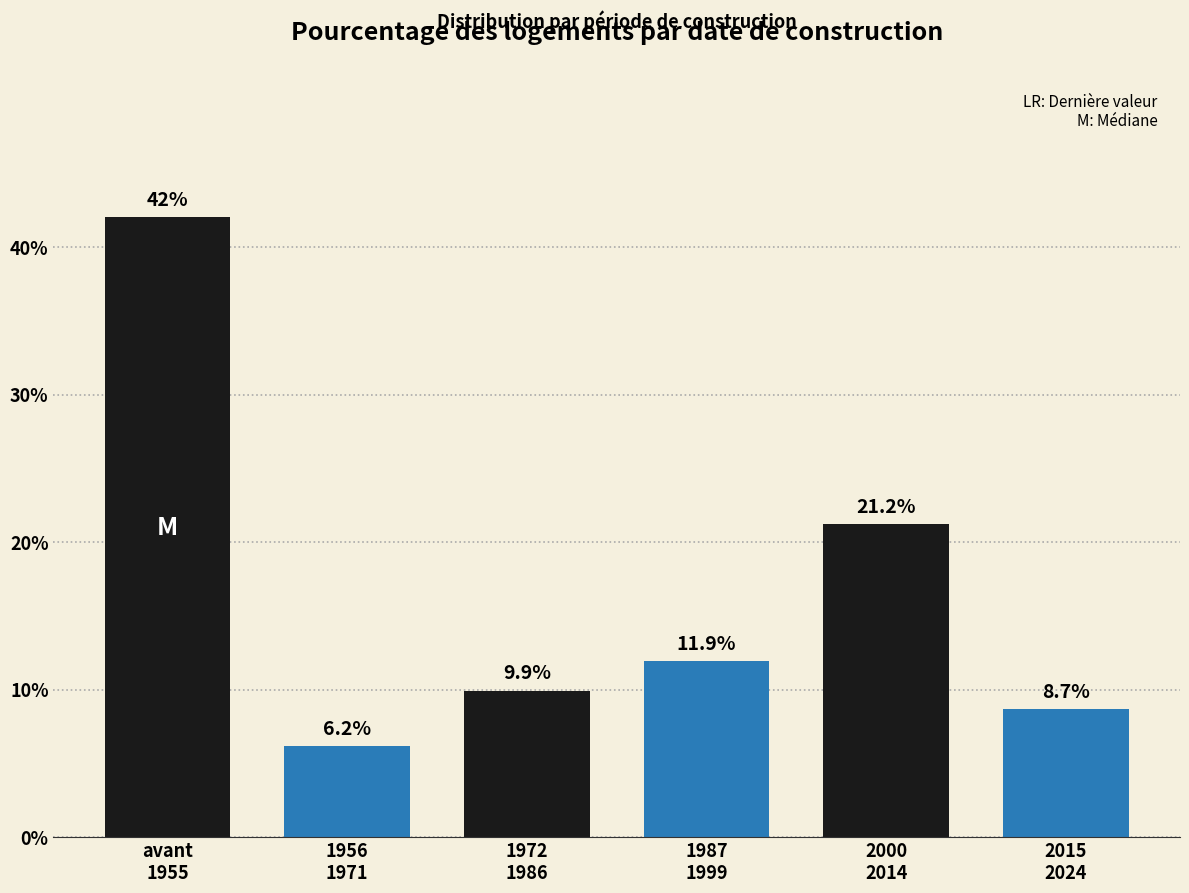

Reading left to right, transcribe all the data shown in this chart.

42.0	6.2	9.9	11.9	21.2	8.7